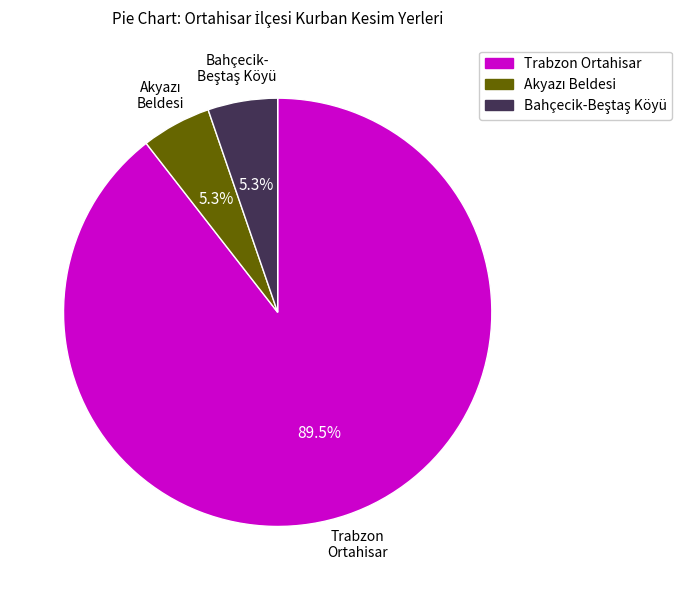

To the nearest percent, what is the difference between the largest and smallest slice percentages?

84%